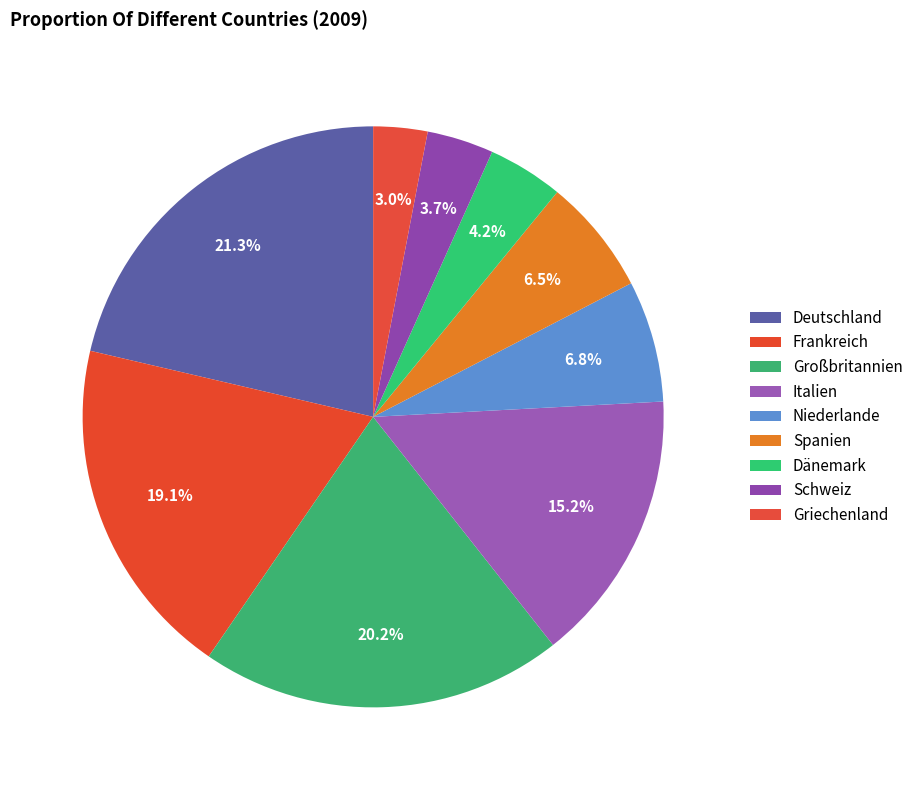

Rank the categories by value from lowest to highest.

Griechenland, Schweiz, Dänemark, Spanien, Niederlande, Italien, Frankreich, Großbritannien, Deutschland